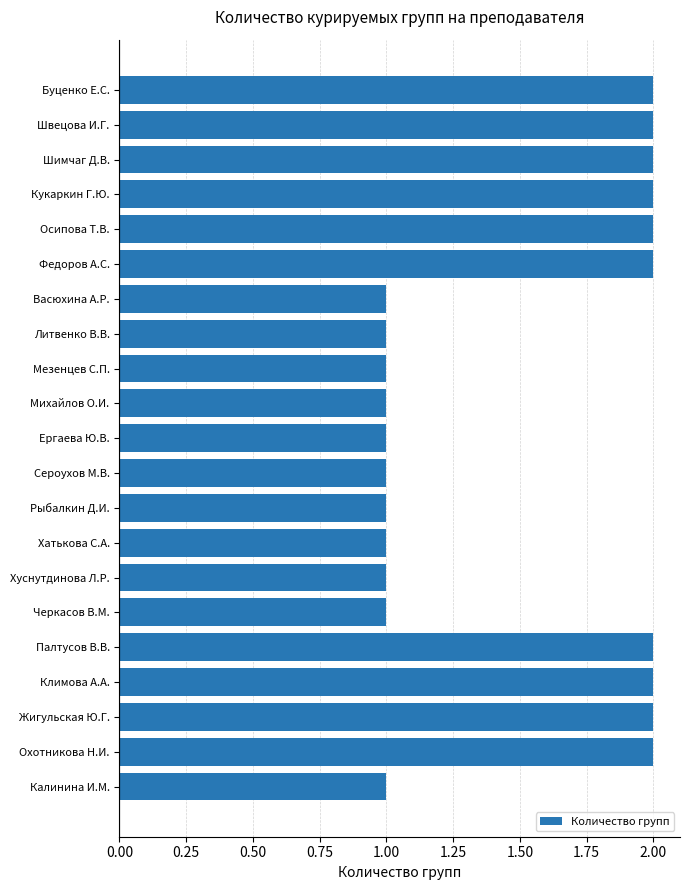

Are the bars horizontal?

Yes